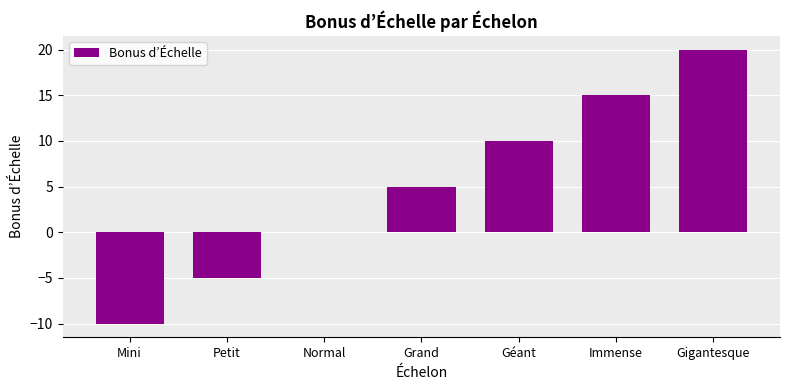

Is it true that the value at Mini is -10?

True